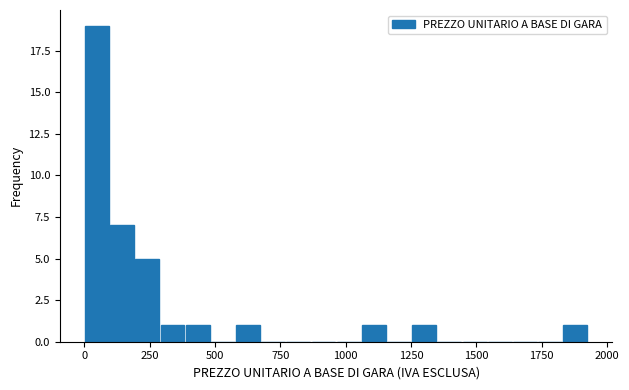

Read against the x-axis, roughly where is the centre of the tallest bar?

50